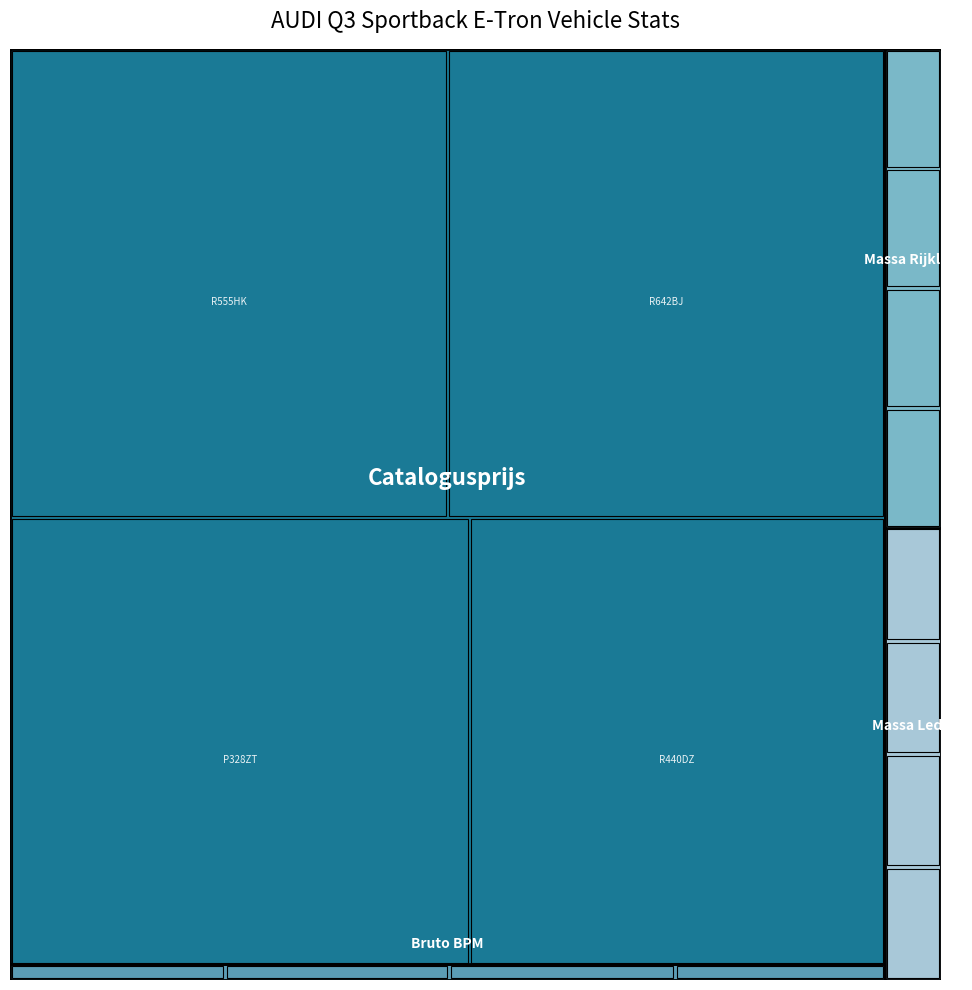

Reading left to right, extract all data points from this chart.

bruto_bpm: 902	937	946	880
catalogusprijs: 55372	50085	55290	55311
massa_ledig_voertuig: 1715	1715	1715	1715
massa_rijklaar: 1815	1815	1815	1815